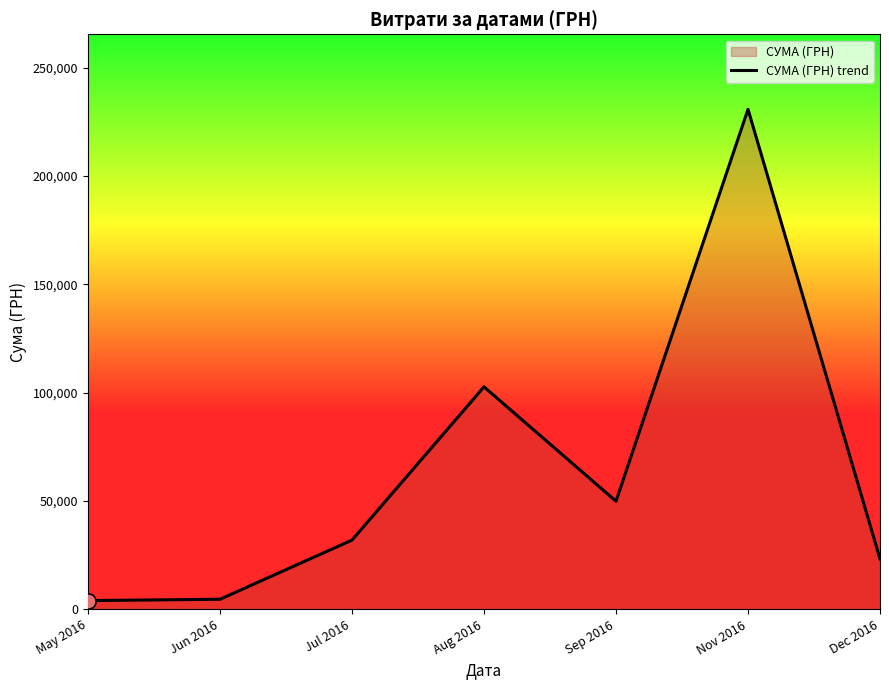

Which has a higher value, Jul 2016 or Sep 2016?

Sep 2016